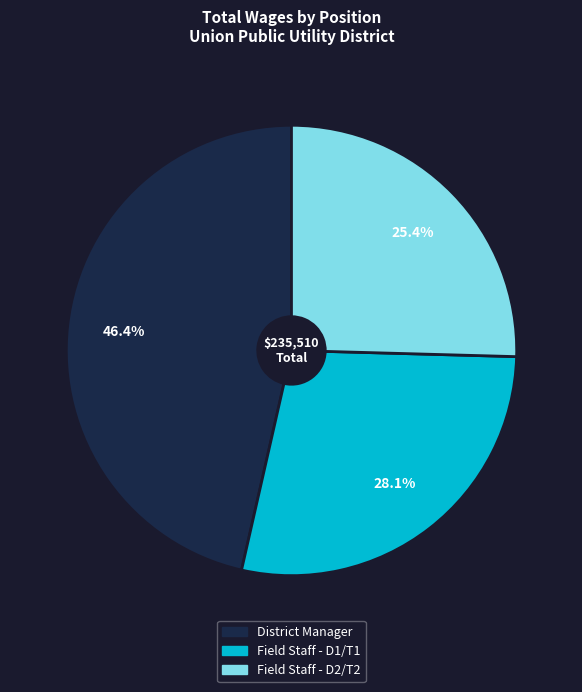

True or false: District Manager accounts for 55% of the total.

False